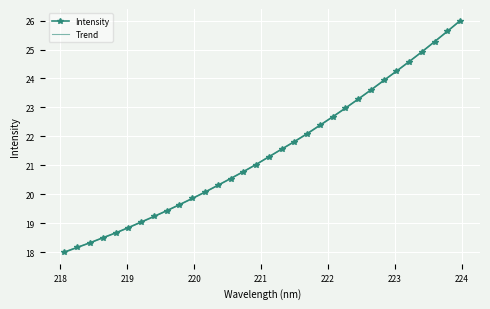

Rank the categories by value from lowest to highest.

218.0596, 218.2508, 218.442, 218.6332, 218.8244, 219.0156, 219.2067, 219.3979, 219.589, 219.7801, 219.9712, 220.1623, 220.3533, 220.5444, 220.7354, 220.9264, 221.1174, 221.3083, 221.4993, 221.6902, 221.8812, 222.0721, 222.263, 222.4538, 222.6447, 222.8355, 223.0264, 223.2172, 223.408, 223.5987, 223.7895, 223.9802